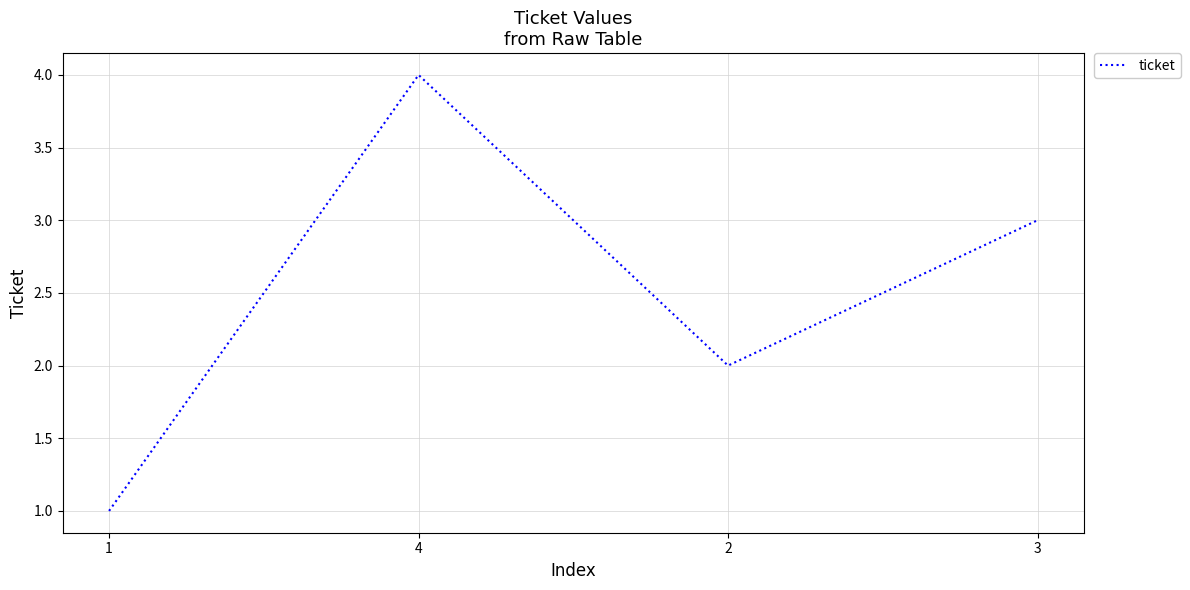

List the labels in order of value, smallest first.

1, 2, 3, 4